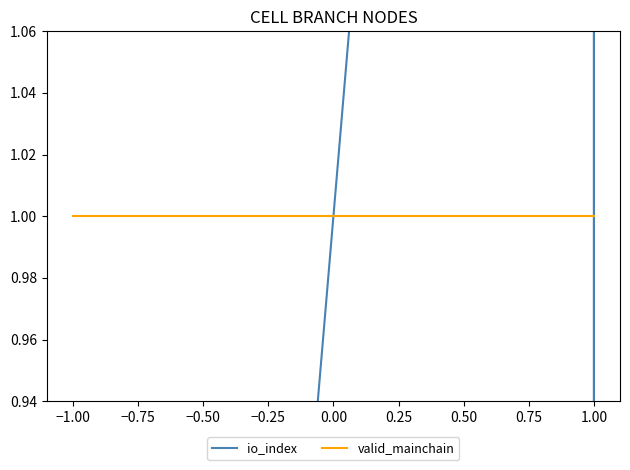

What is the label of the 5th point from the left?

1.00